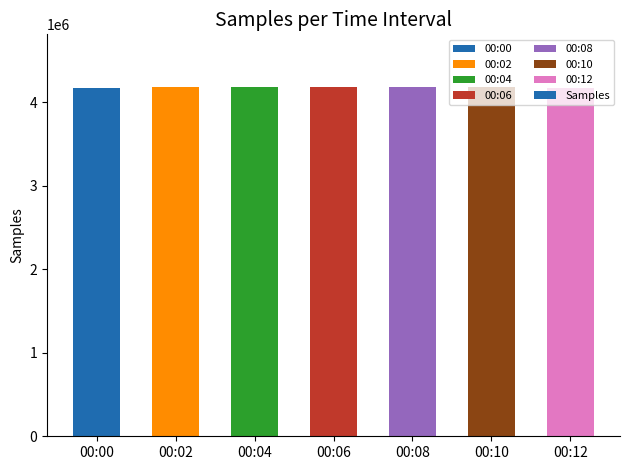

What is the smallest value displayed?

4170470